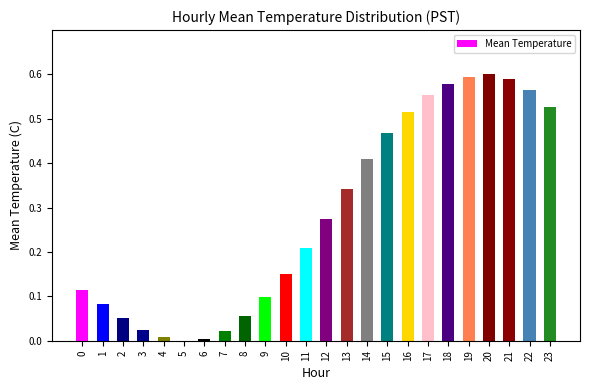

What is the change in value from 3 to 10?

+0.1